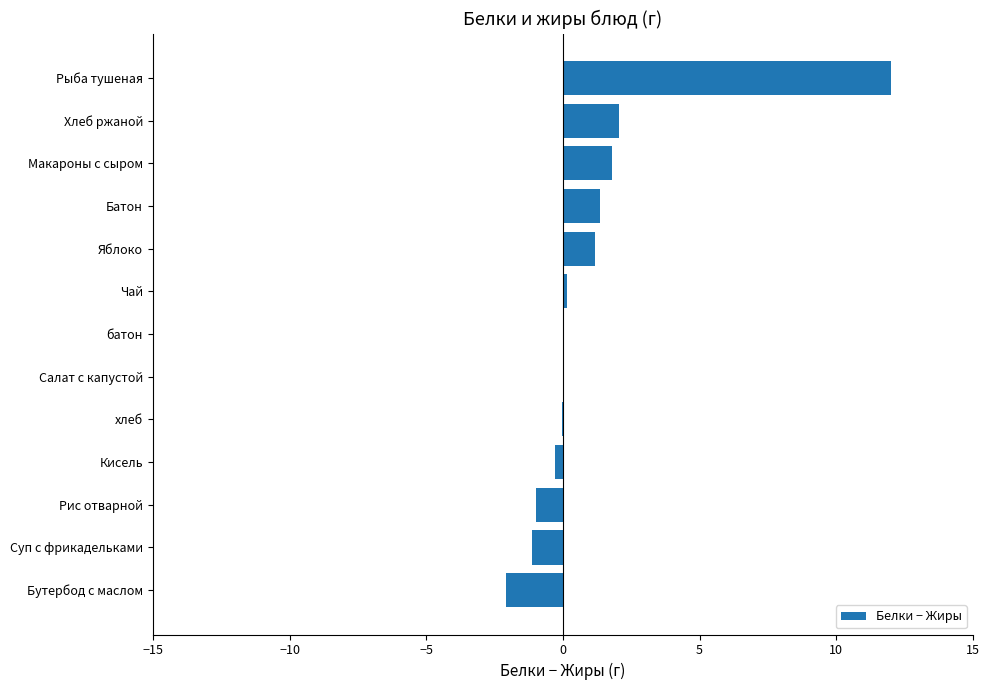

The value at Суп с фрикадельками is -1.1. True or false?

True